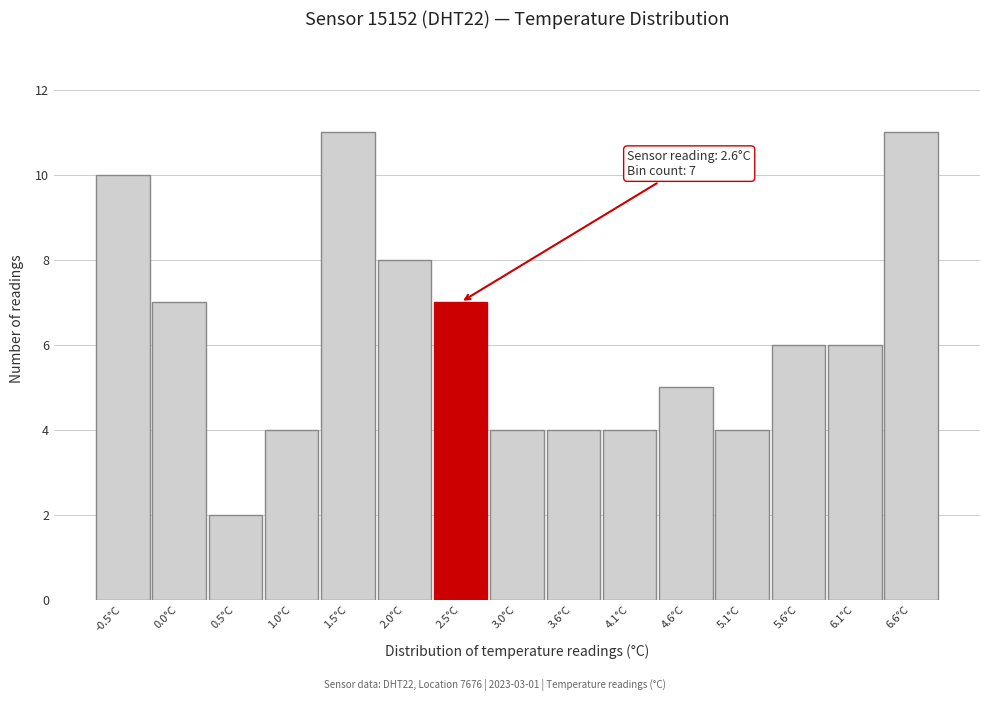

Reading left to right, what are all the values shown in this chart?

-0.5°C=10	0.0°C=7	0.5°C=2	1.0°C=4	1.5°C=11	2.0°C=8	2.5°C=7	3.0°C=4	3.6°C=4	4.1°C=4	4.6°C=5	5.1°C=4	5.6°C=6	6.1°C=6	6.6°C=11